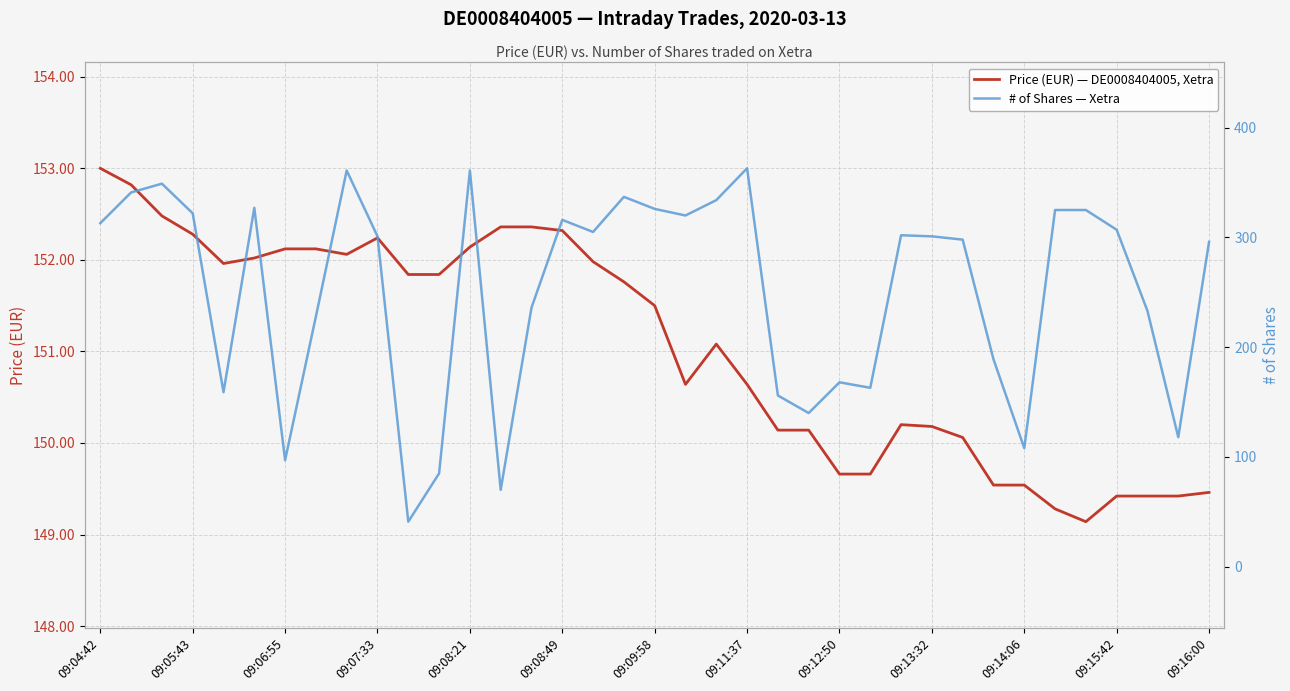

Rank the series by their maximum value, from lowest to highest.

Price (EUR) — DE0008404005, Xetra, # of Shares — Xetra